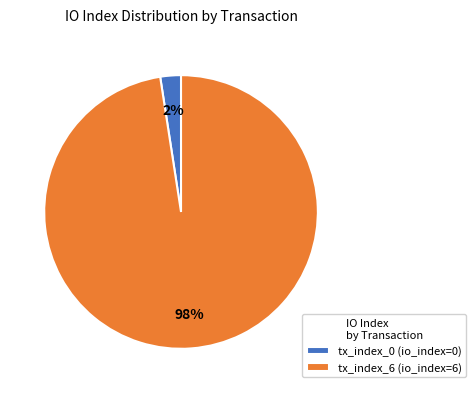

The tx_index_0 (io_index=0) slice represents 15% of the pie. True or false?

False